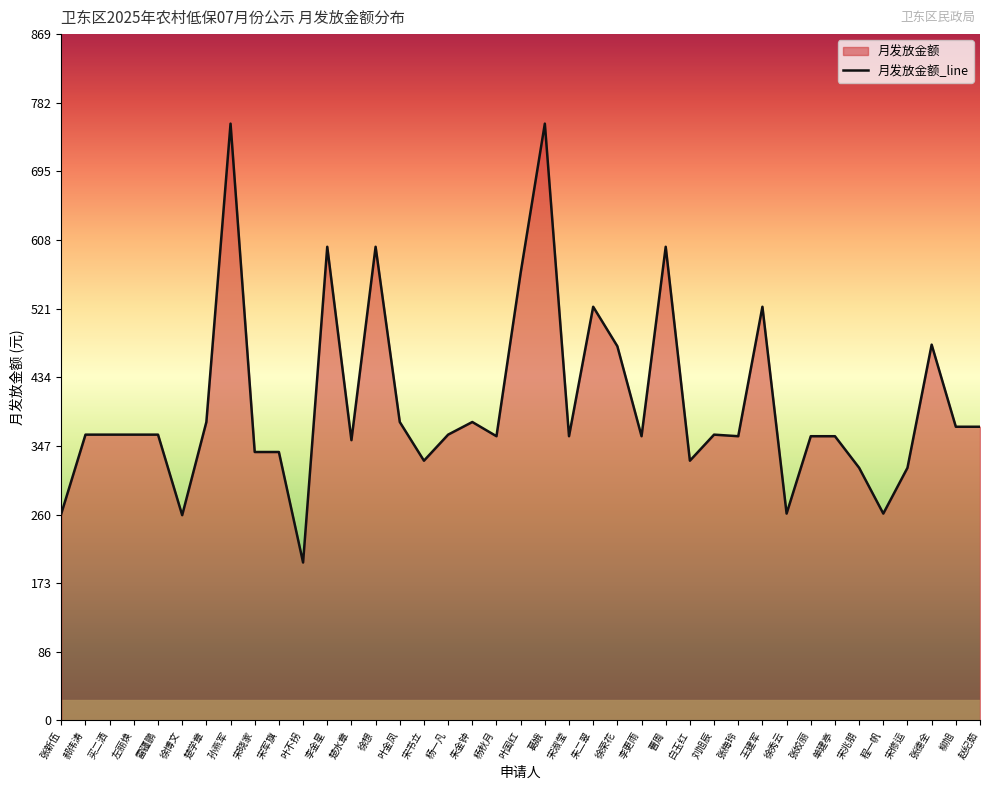

How many values exceed 362?

15